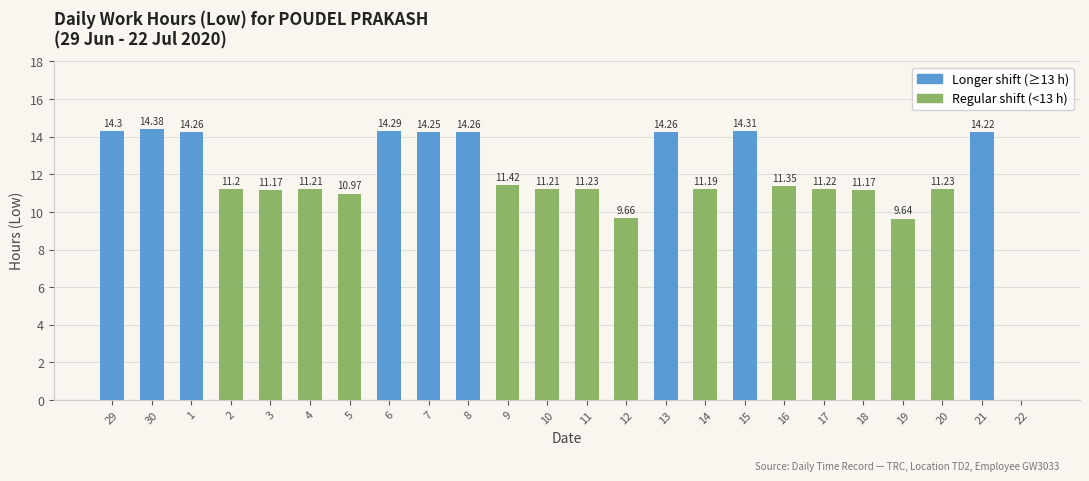

What is the sum of the values at 13 and 15?

28.6